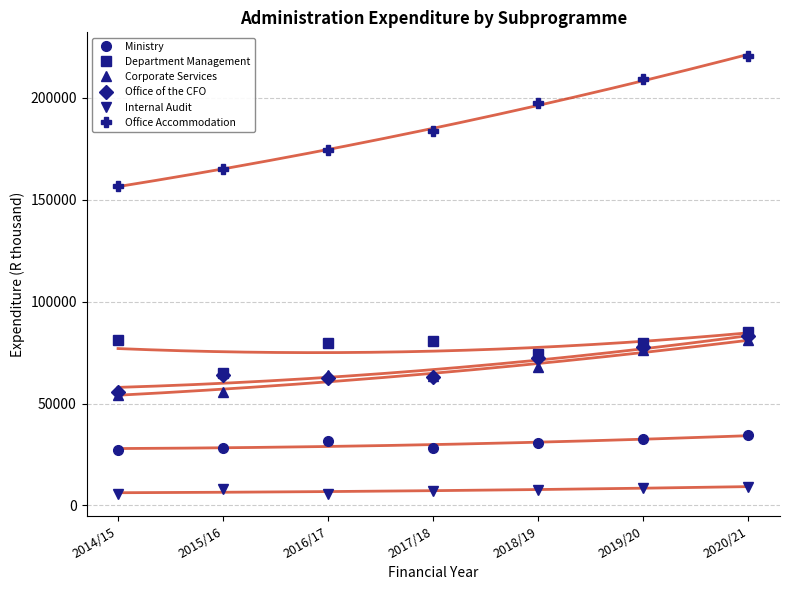

The Ministry series shows 30779 at 2018/19. True or false?

True